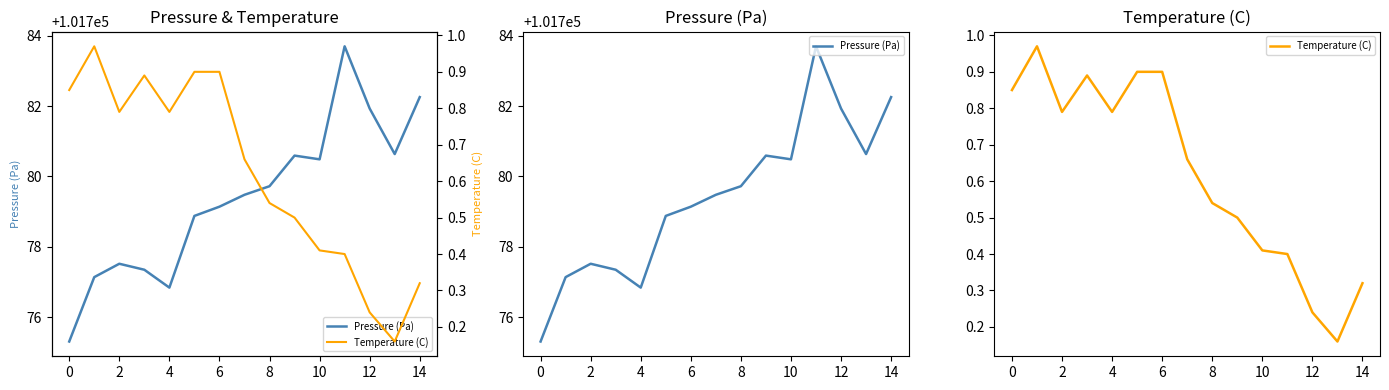

What is the sum of all Pressure (Pa) values?

1526691.0